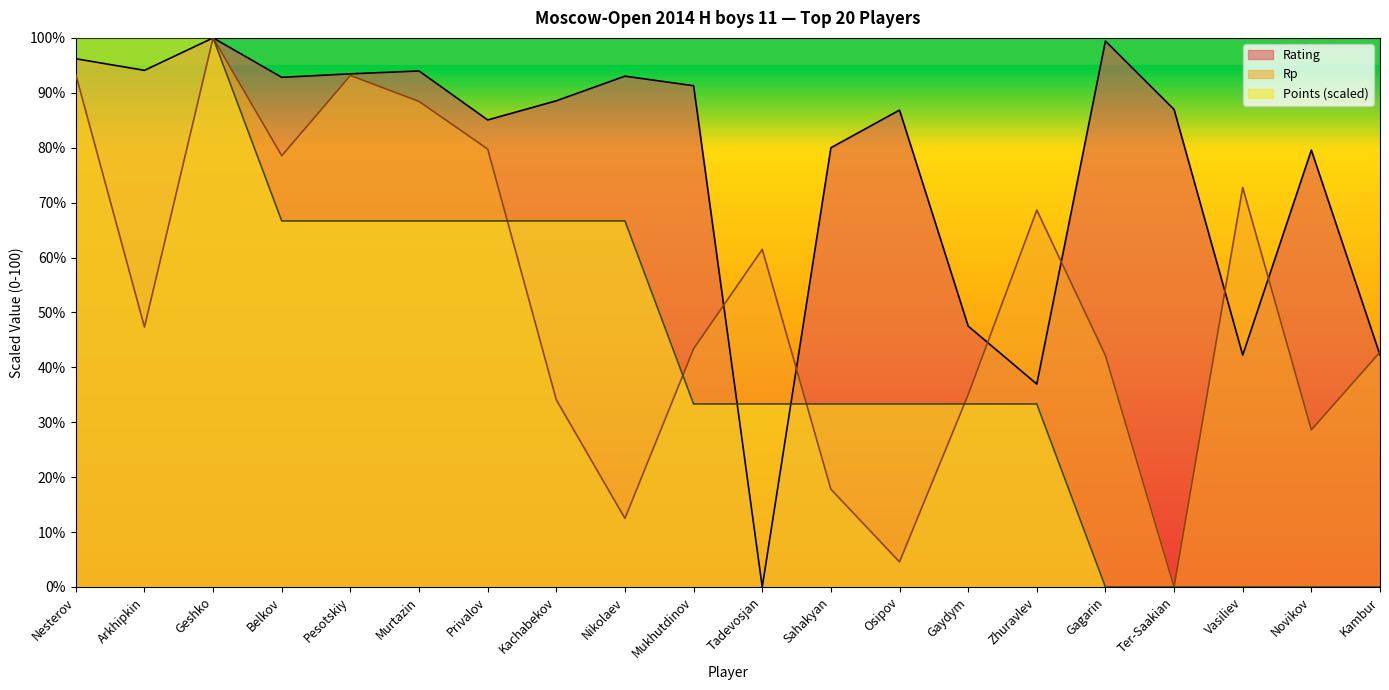

At which label does Points first exceed 33?

Nesterov